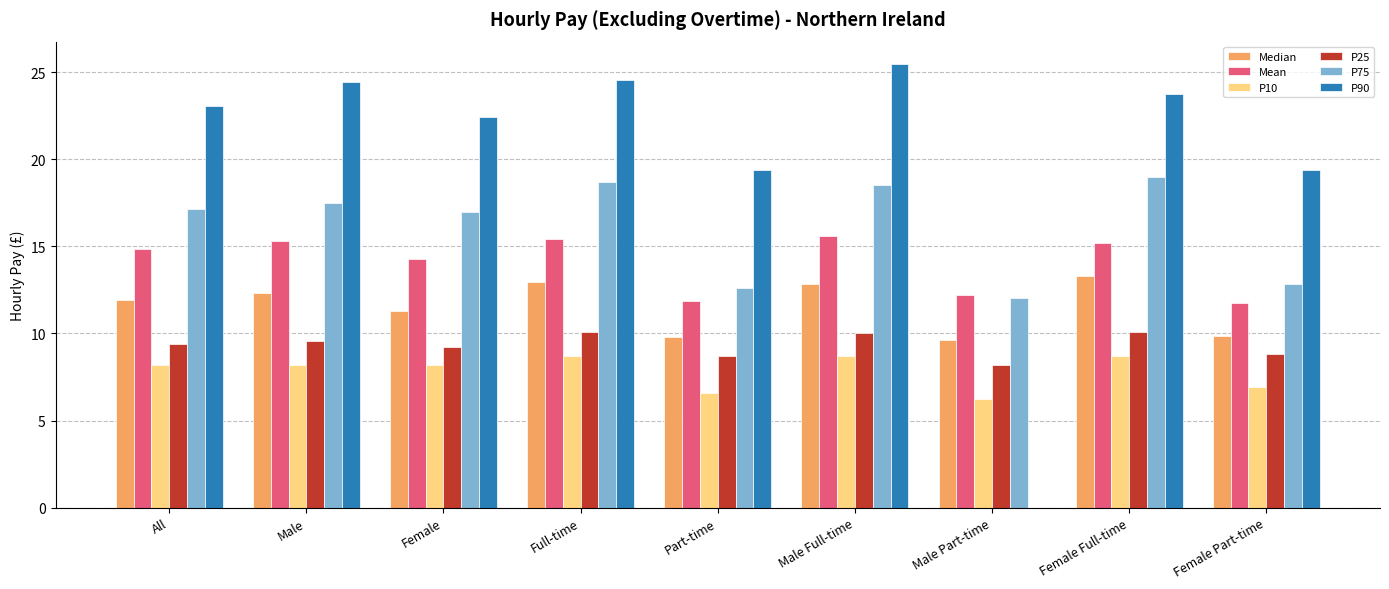

How many groups of bars are there?

9